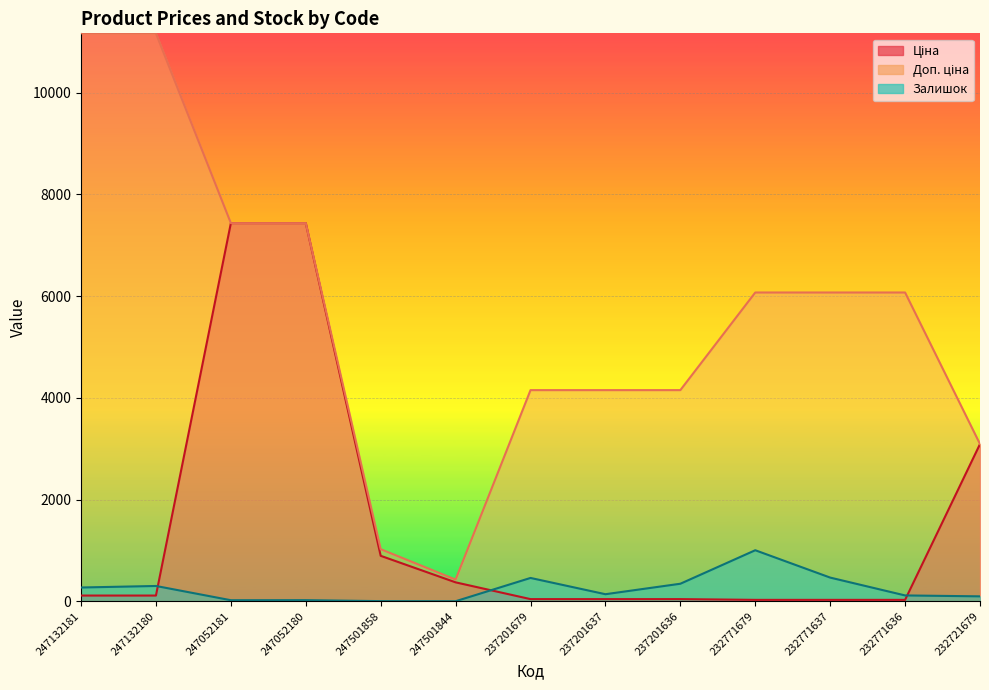

At how many categories does at least one series exceed 1668?

11